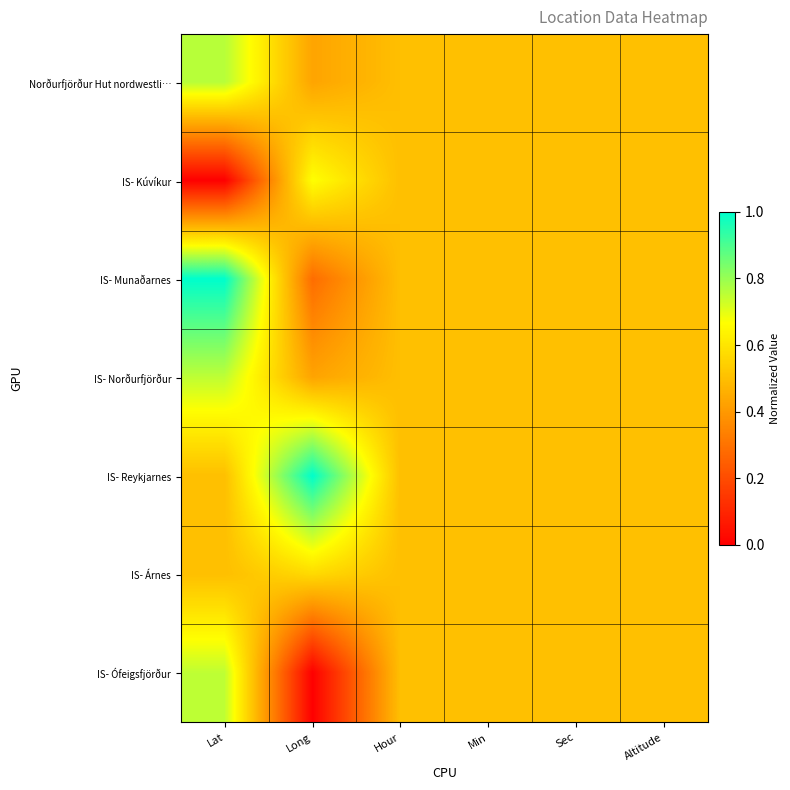

Reading left to right, extract all data points from this chart.

Norðurfjörður Hut nordwestli…: Lat=0.8	Long=0.4	Hour=0.5	Min=0.5	Sec=0.5	Altitude=0.5
IS- Kúvíkur: Lat=0.0	Long=0.7	Hour=0.5	Min=0.5	Sec=0.5	Altitude=0.5
IS- Munaðarnes: Lat=1.0	Long=0.3	Hour=0.5	Min=0.5	Sec=0.5	Altitude=0.5
IS- Norðurfjörður: Lat=0.8	Long=0.4	Hour=0.5	Min=0.5	Sec=0.5	Altitude=0.5
IS- Reykjarnes: Lat=0.5	Long=1.0	Hour=0.5	Min=0.5	Sec=0.5	Altitude=0.5
IS- Árnes: Lat=0.5	Long=0.6	Hour=0.5	Min=0.5	Sec=0.5	Altitude=0.5
IS- Ófeigsfjörður: Lat=0.8	Long=0.0	Hour=0.5	Min=0.5	Sec=0.5	Altitude=0.5